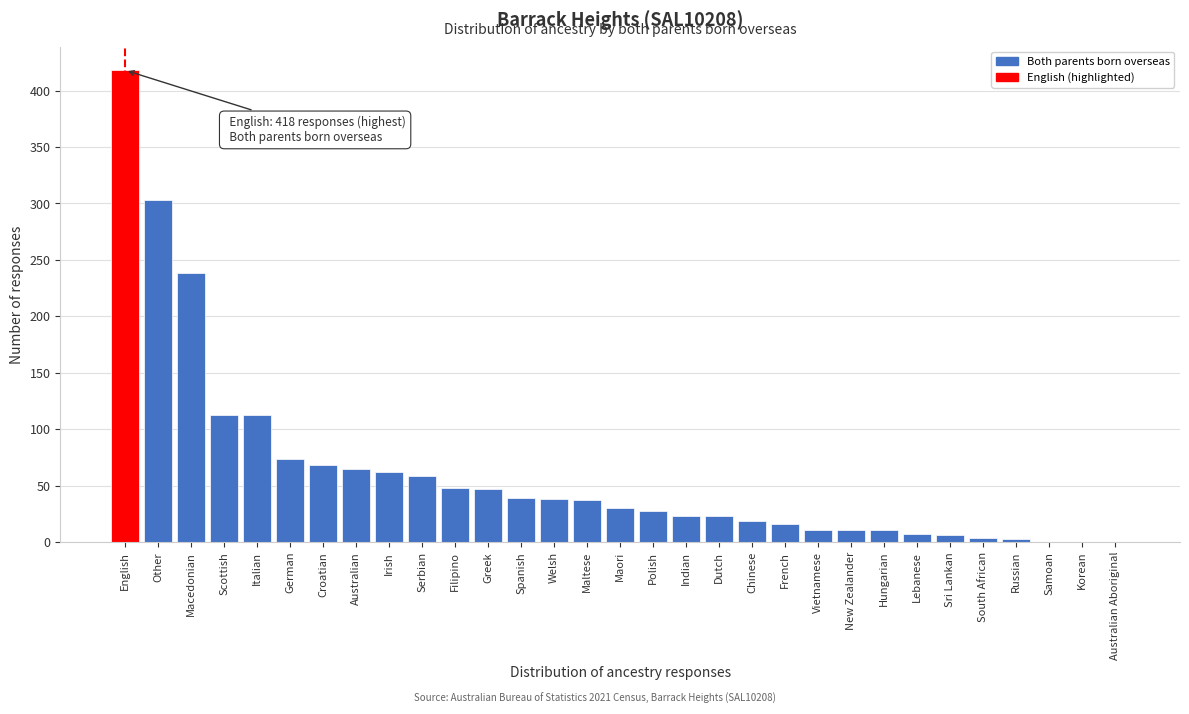

Which category has the highest value across all series?

English